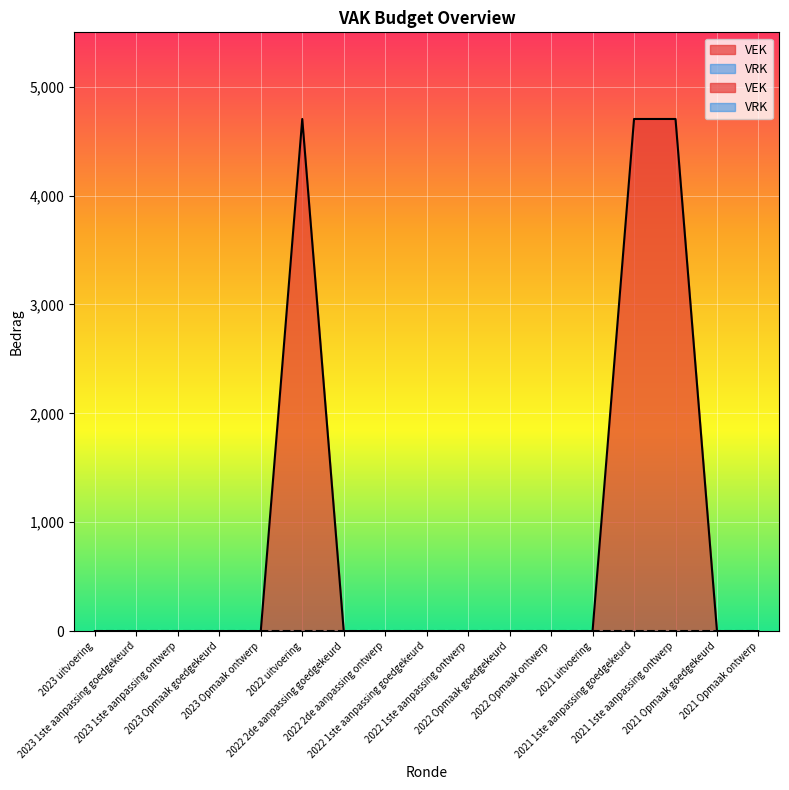

List the labels in order of value, smallest first.

2023 uitvoering, 2023 1ste aanpassing goedgekeurd, 2023 1ste aanpassing ontwerp, 2023 Opmaak goedgekeurd, 2023 Opmaak ontwerp, 2022 2de aanpassing goedgekeurd, 2022 2de aanpassing ontwerp, 2022 1ste aanpassing goedgekeurd, 2022 1ste aanpassing ontwerp, 2022 Opmaak goedgekeurd, 2022 Opmaak ontwerp, 2021 uitvoering, 2021 Opmaak goedgekeurd, 2021 Opmaak ontwerp, 2022 uitvoering, 2021 1ste aanpassing goedgekeurd, 2021 1ste aanpassing ontwerp